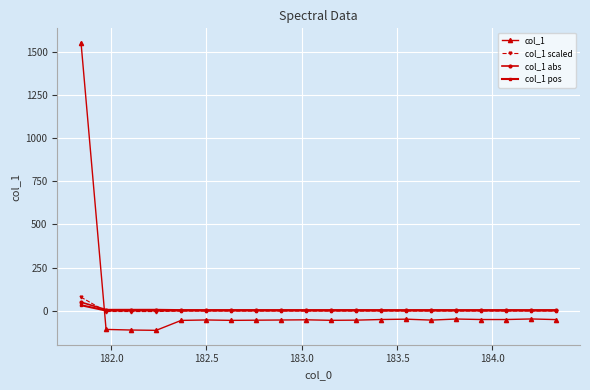

What is the value of the col_1 abs point at the 15th from the left?

3.7